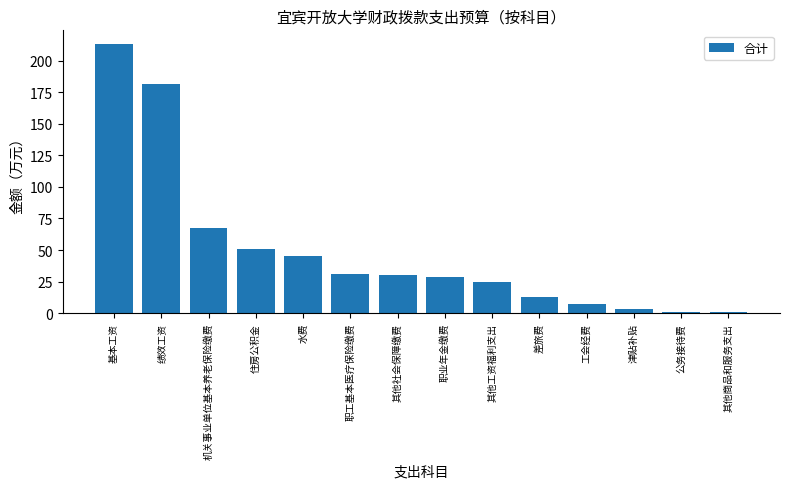

Read the value at 津贴补贴.

3.7